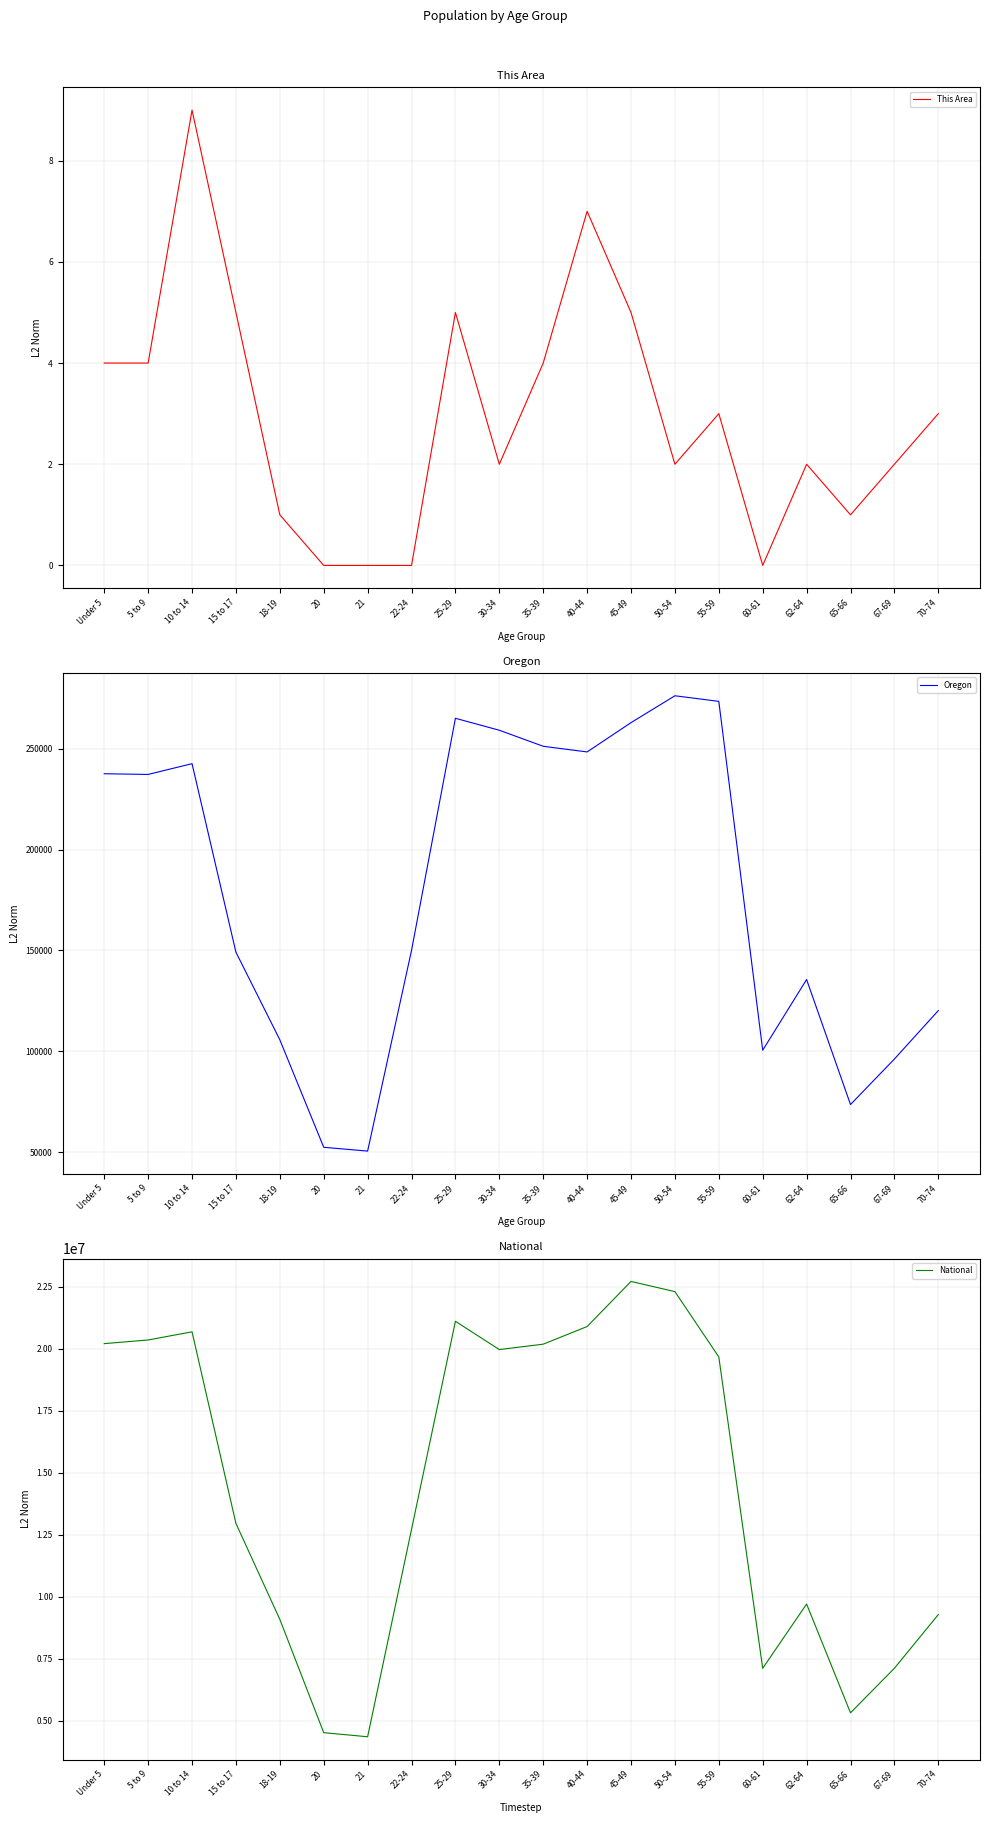

What position from the right is 20?

15